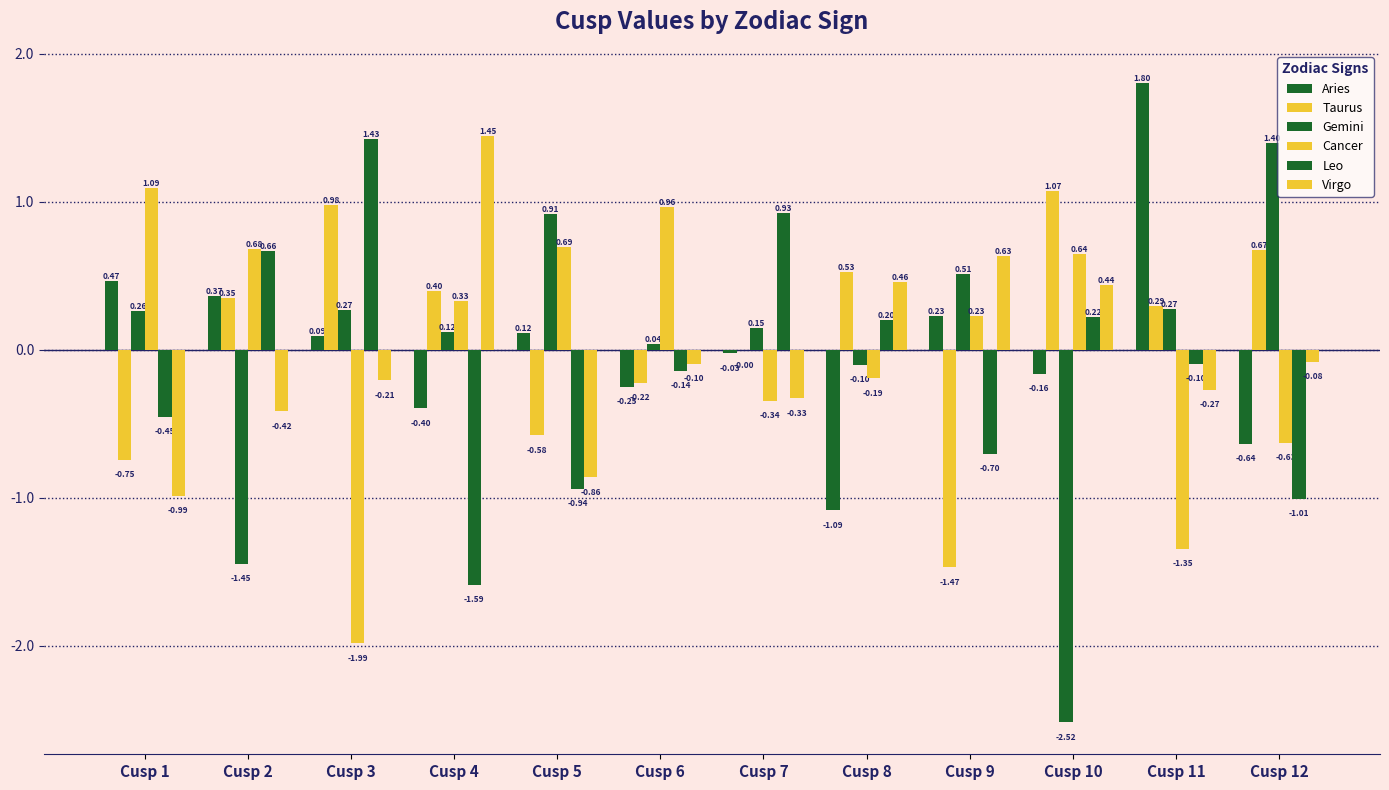

True or false: Leo has a value of 1.2 at Cusp 7.

False